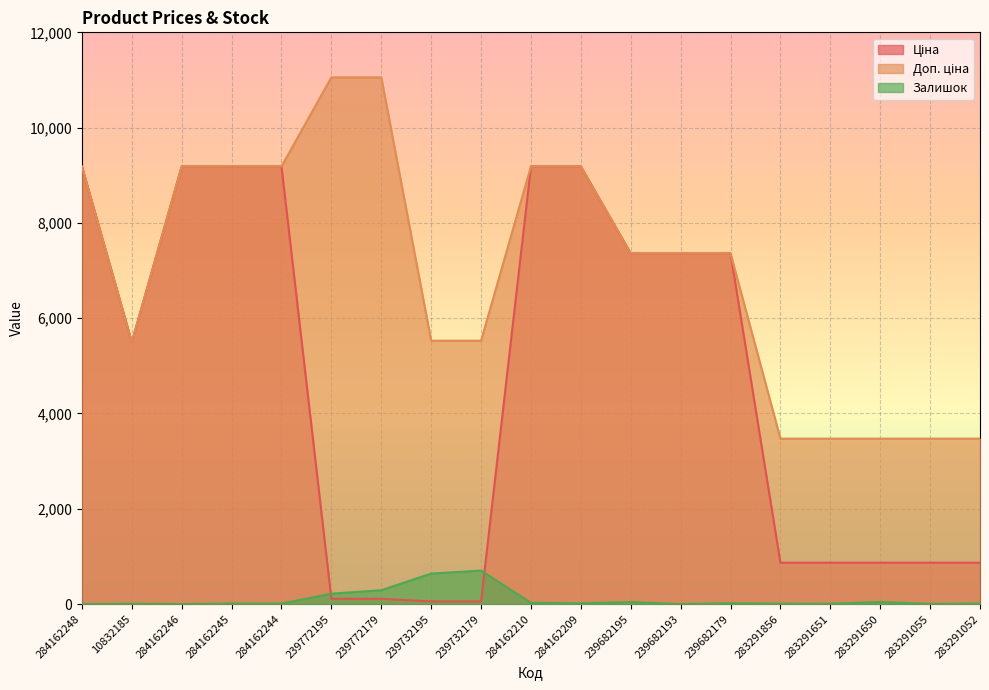

Reading left to right, extract all data points from this chart.

Ціна: 284162248=9185.1	10832185=5497.3	284162246=9185.1	284162245=9185.1	284162244=9185.1	239772195=110.5	239772179=110.5	239732195=55.3	239732179=55.3	284162210=9185.1	284162209=9185.1	239682195=7360.2	239682193=7360.2	239682179=7360.2	283291856=868.0	283291651=868.0	283291650=868.0	283291055=868.0	283291052=868.0
Доп. ціна: 284162248=9185.1	10832185=5497.3	284162246=9185.1	284162245=9185.1	284162244=9185.1	239772195=11055.0	239772179=11055.0	239732195=5528.0	239732179=5528.0	284162210=9185.1	284162209=9185.1	239682195=7360.2	239682193=7360.2	239682179=7360.2	283291856=3472.1	283291651=3472.1	283291650=3472.1	283291055=3472.1	283291052=3472.1
Залишок: 284162248=0.0	10832185=7.0	284162246=0.0	284162245=11.0	284162244=9.0	239772195=218.0	239772179=290.0	239732195=640.0	239732179=702.0	284162210=26.0	284162209=17.0	239682195=42.0	239682193=0.0	239682179=17.0	283291856=9.0	283291651=7.0	283291650=43.0	283291055=4.0	283291052=11.0